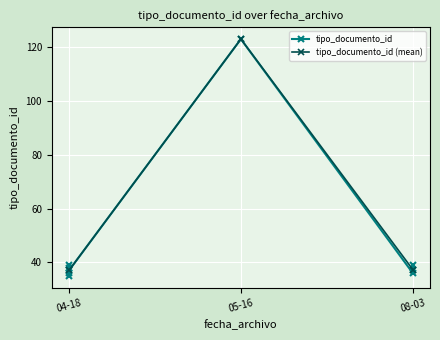

What is the change in value from 2022-04-18 to 2022-08-03?

+4